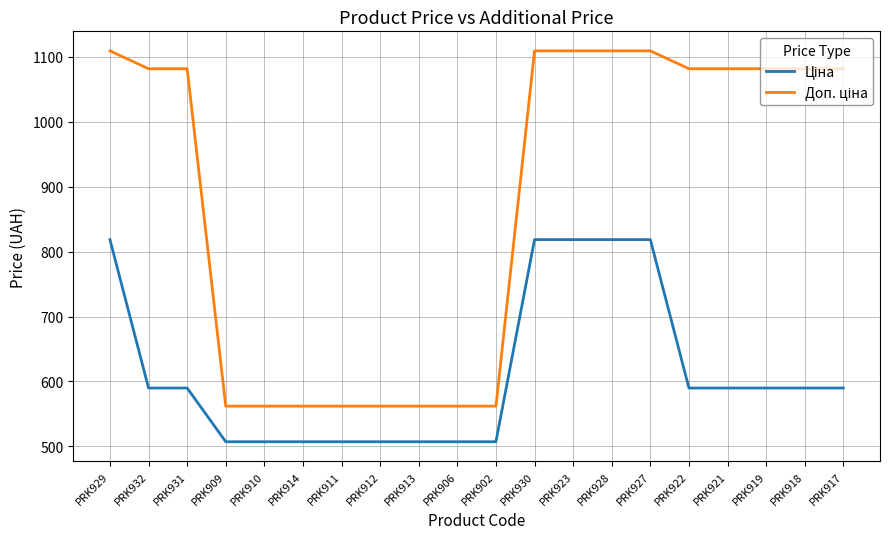

What is the spread (max minus min) of values at PRK918?

491.7